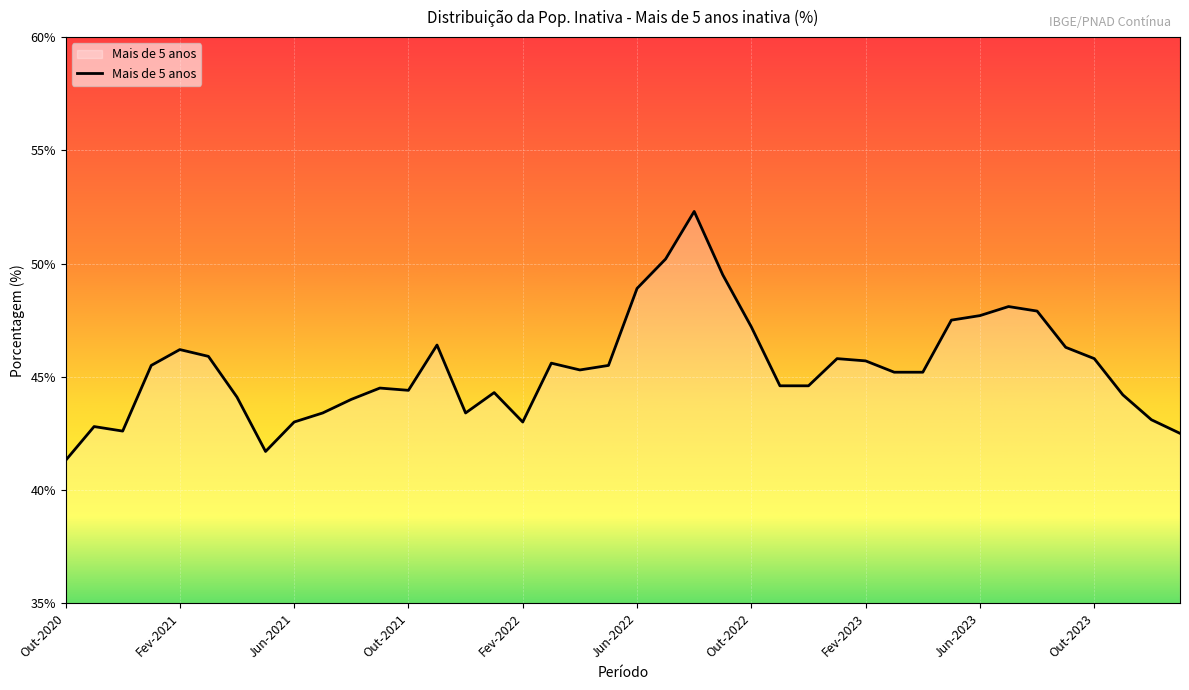

What is the smallest value displayed?

41.3